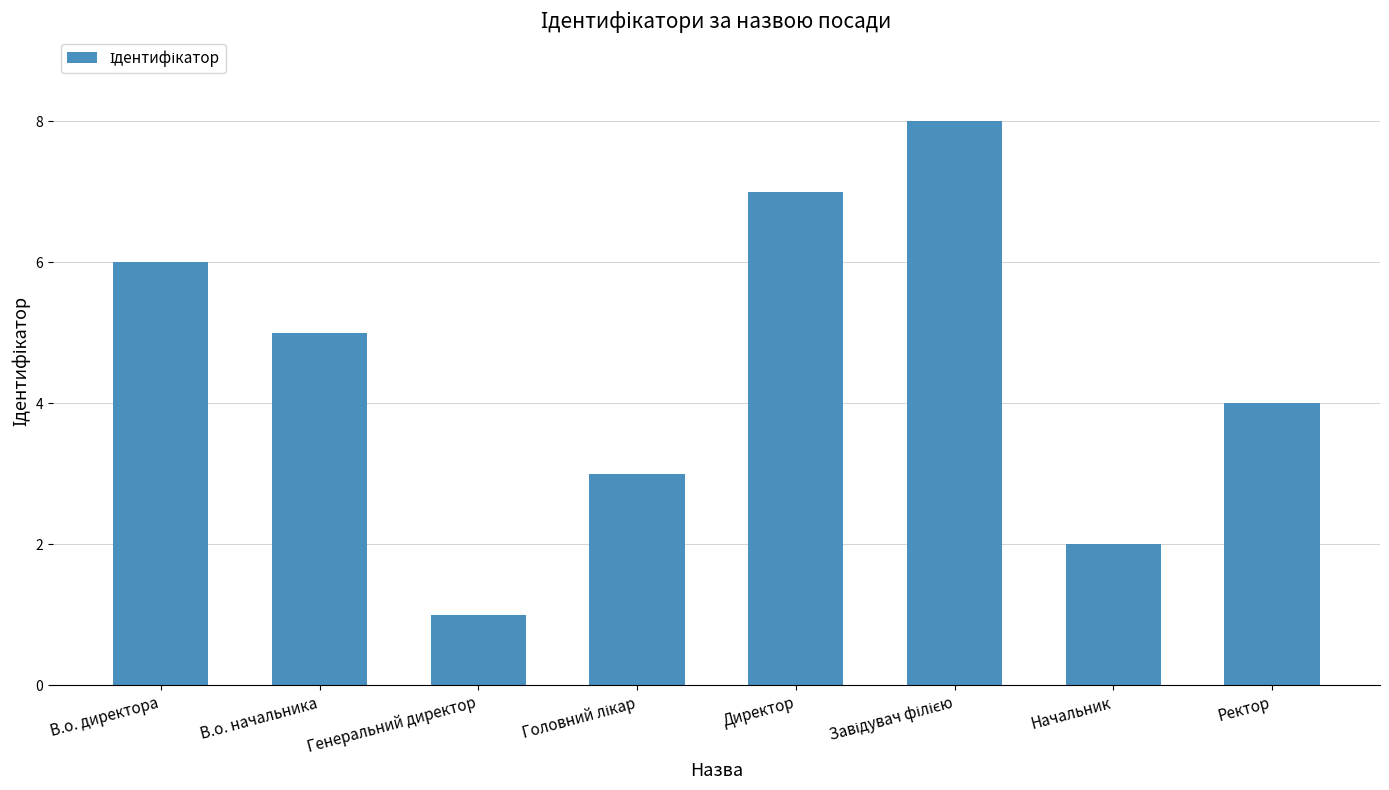

Between Генеральний директор and Ректор, which is larger?

Ректор